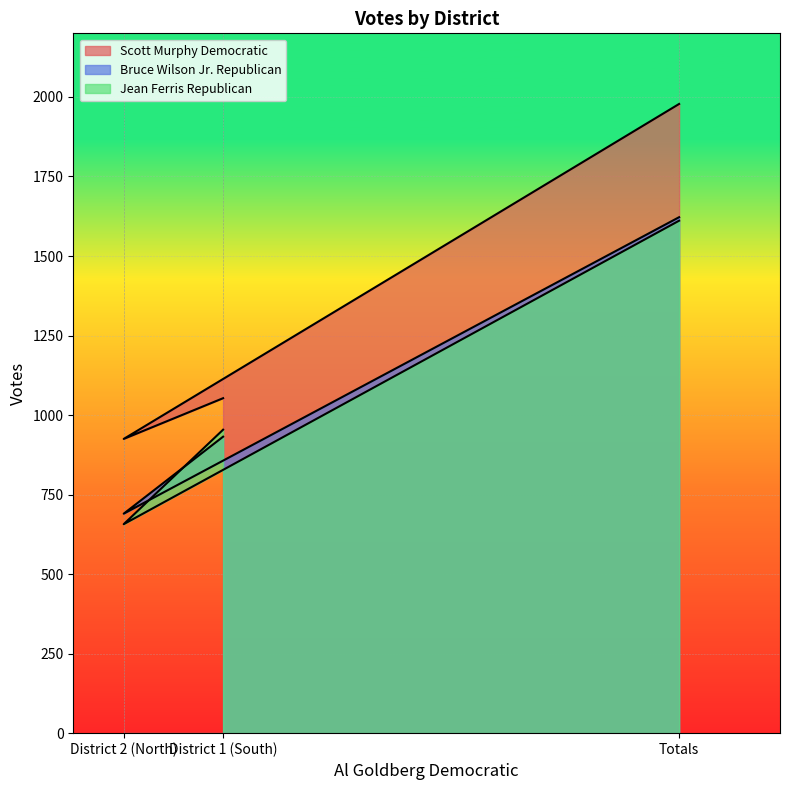

Which series has the largest range (max minus min)?

Scott Murphy Democratic